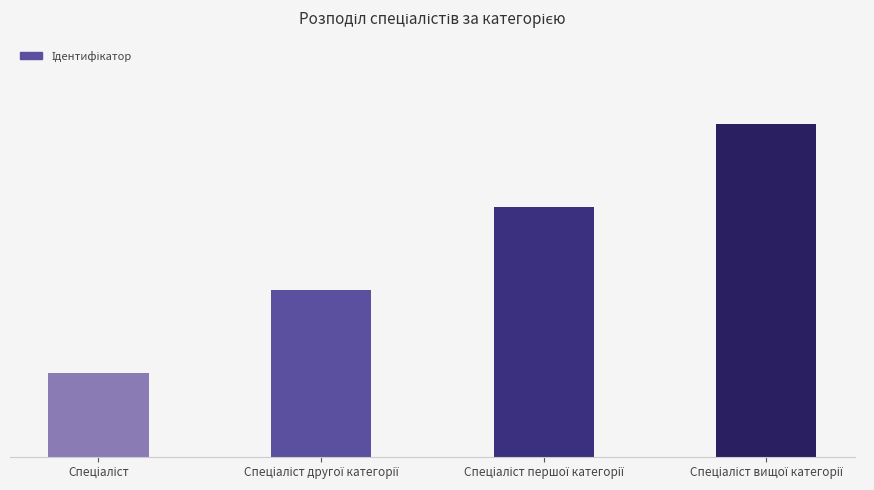

What is the difference between the values at Спеціаліст першої категорії and Спеціаліст другої категорії?

1